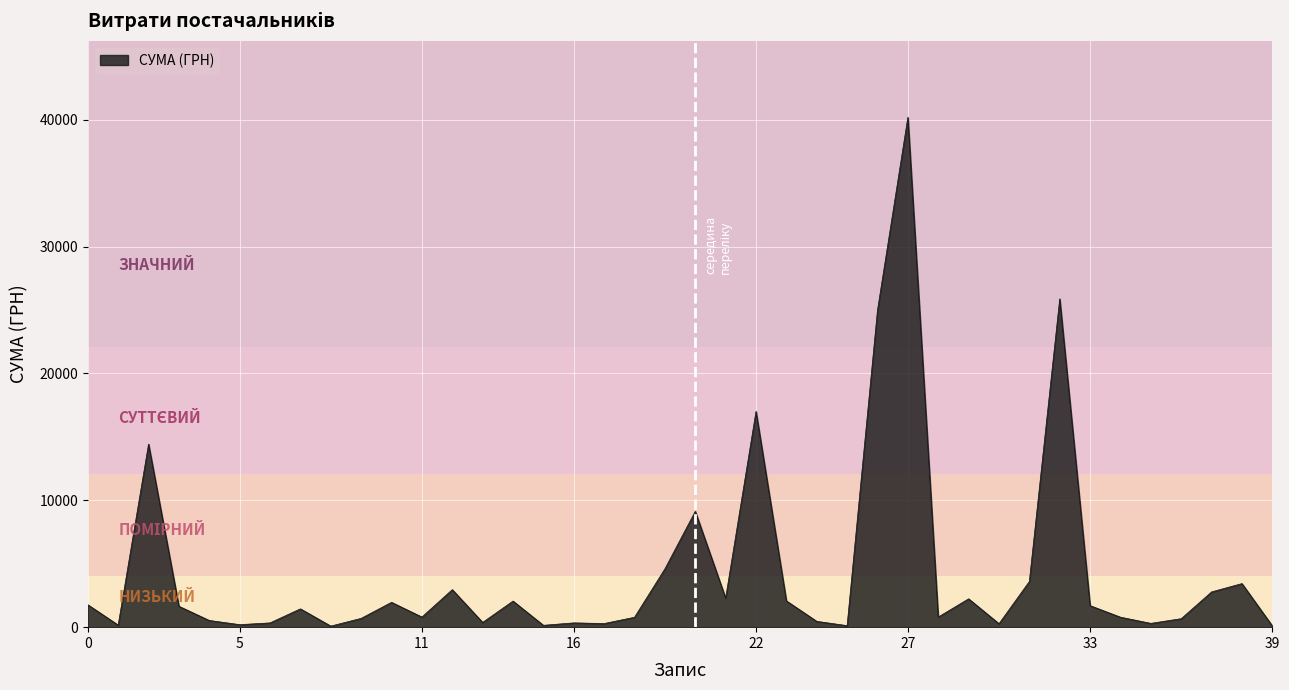

What is the maximum value shown in the chart?

40191.5